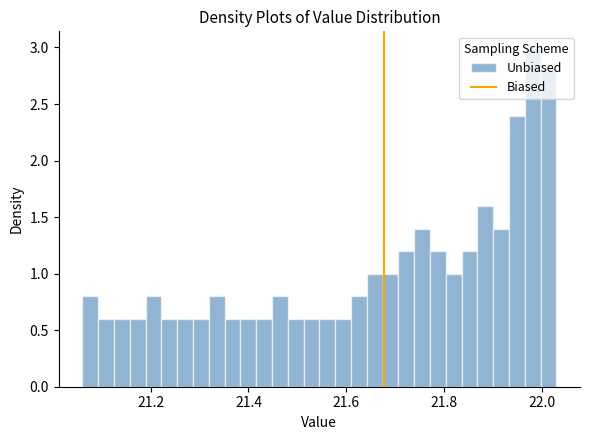

Read against the x-axis, roughly where is the centre of the tallest bar?

21.98